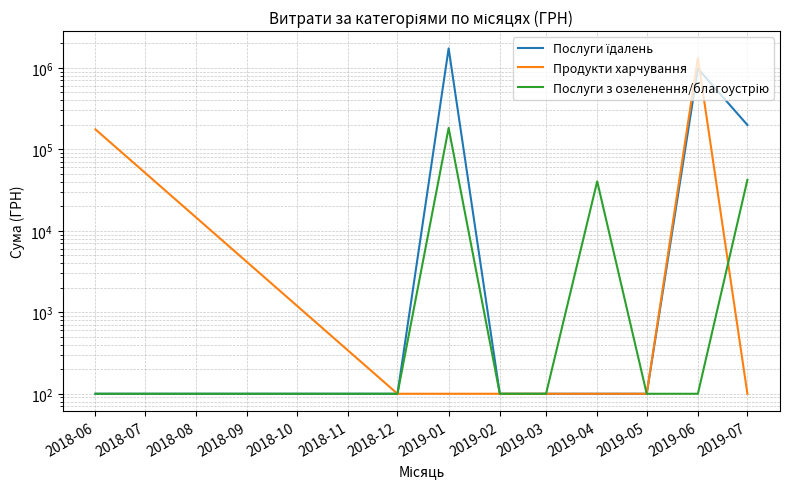

List the series in order of their overall mean, lowest first.

Послуги з озеленення/благоустрію, Продукти харчування, Послуги їдалень